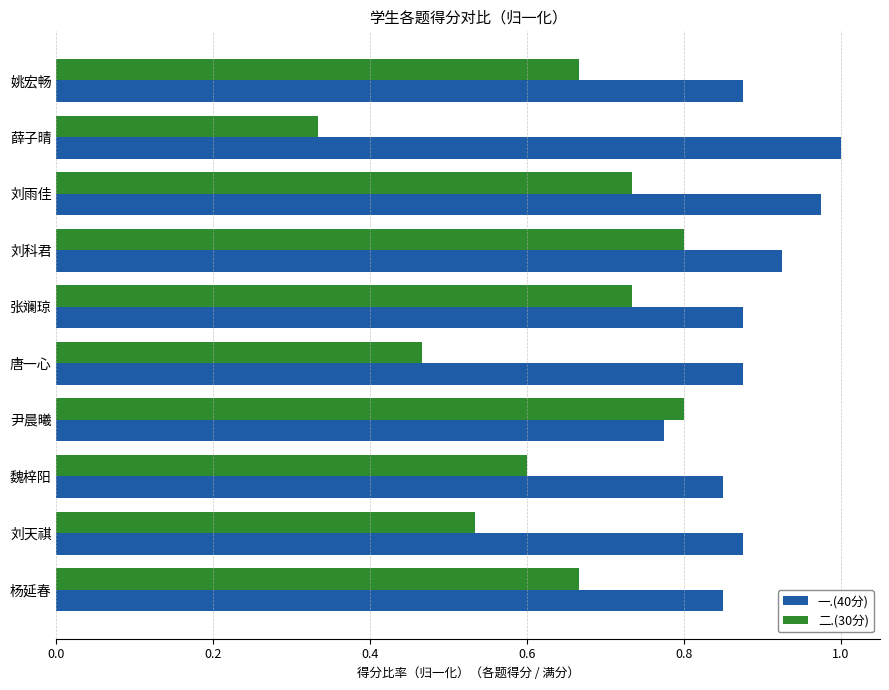

Which series has the largest range (max minus min)?

二.(30分)